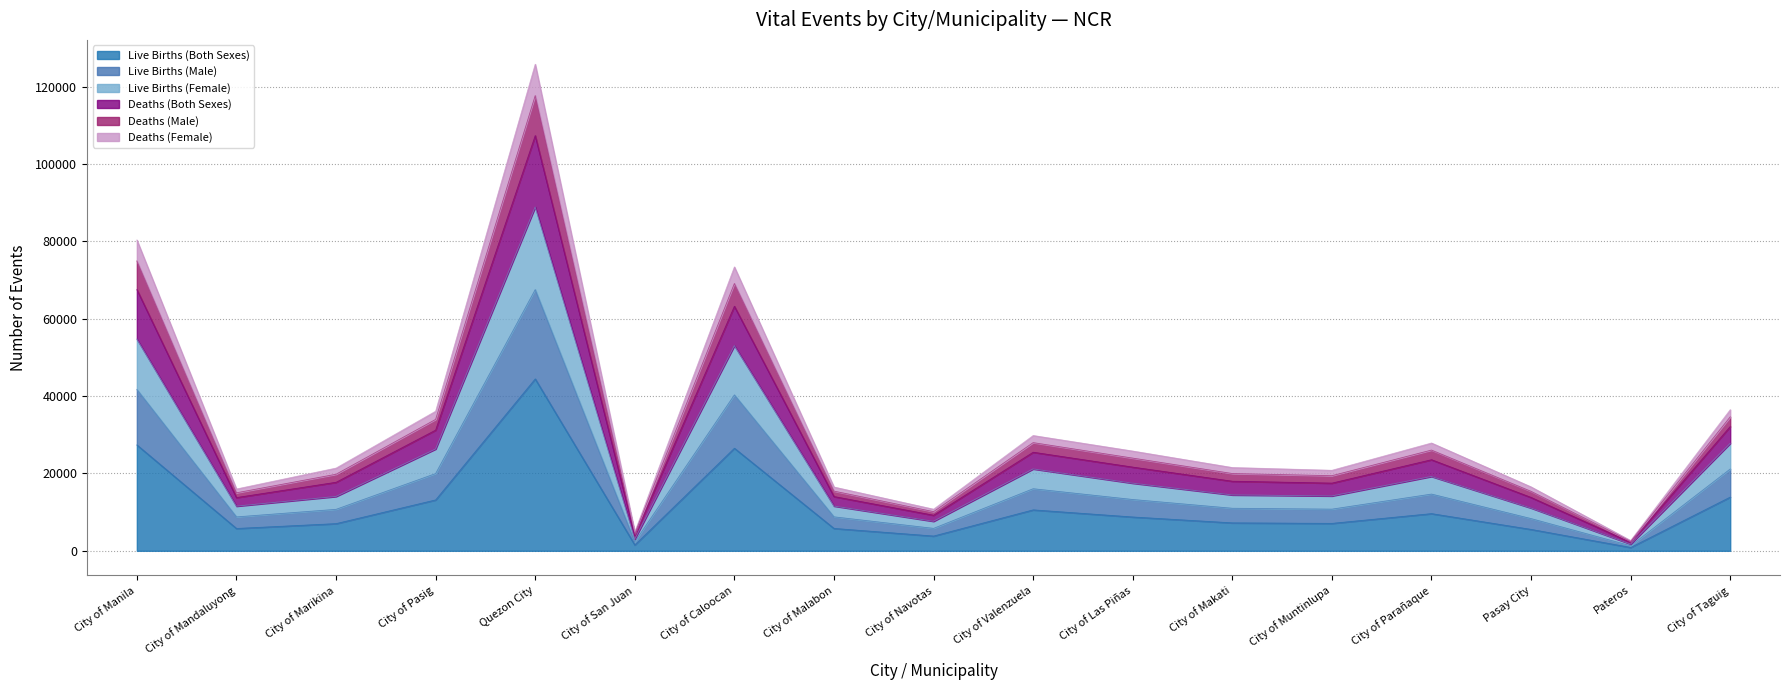

Which category has the highest value in the Live Births (Both Sexes) series?

Quezon City